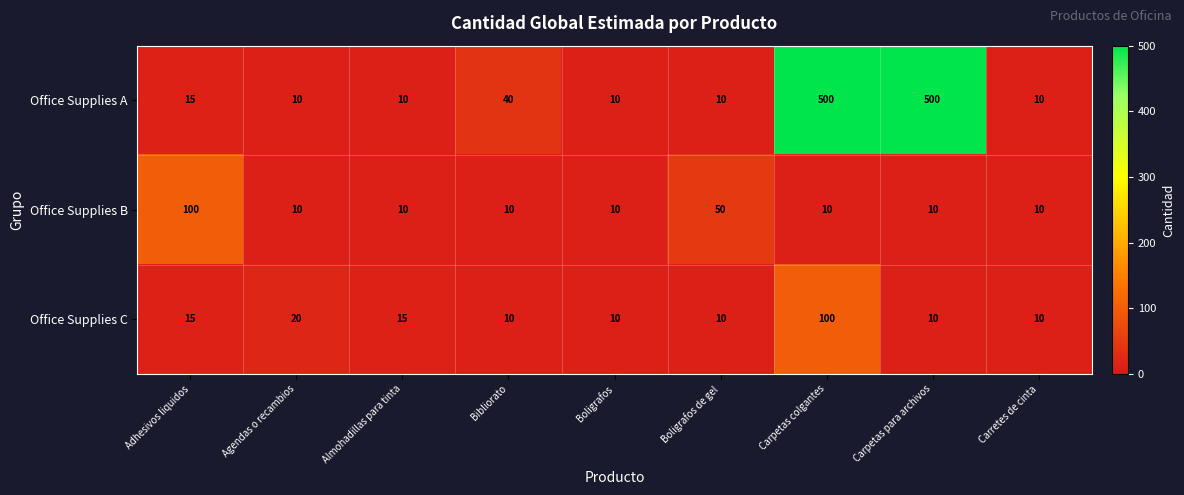

What is the difference between the highest and lowest values at Adhesivos liquidos?

85